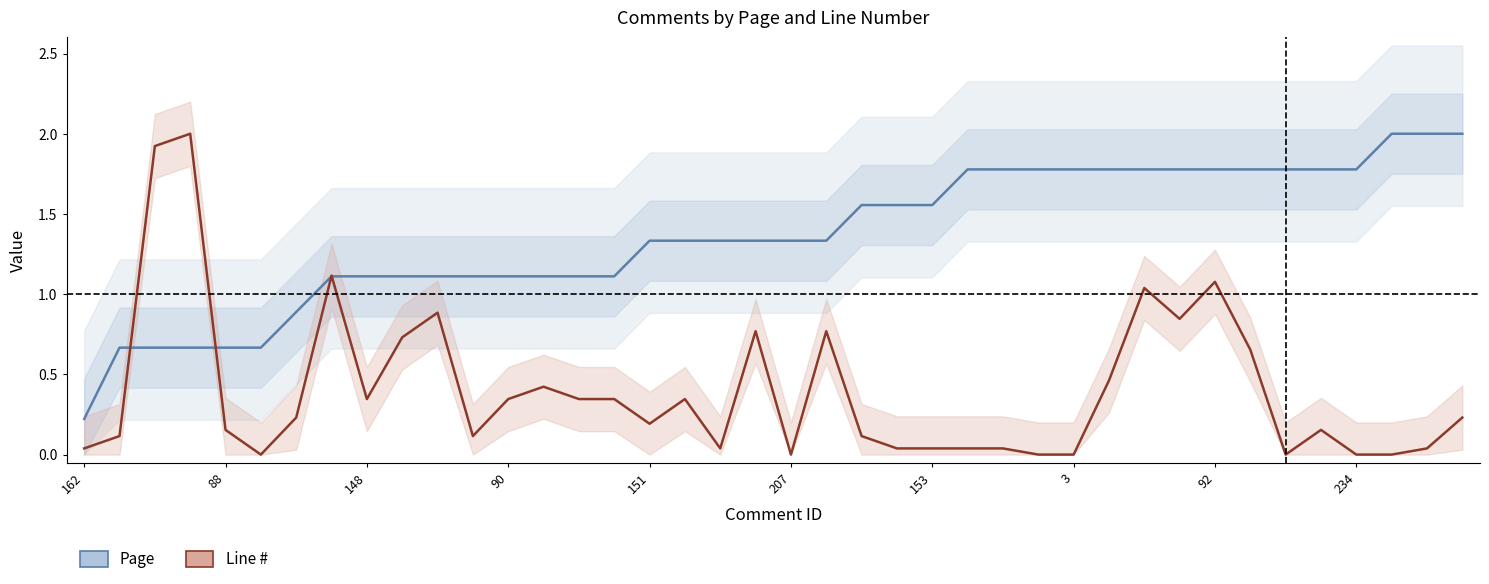

At 234, list the series in order from smallest to largest.

Line #, Page